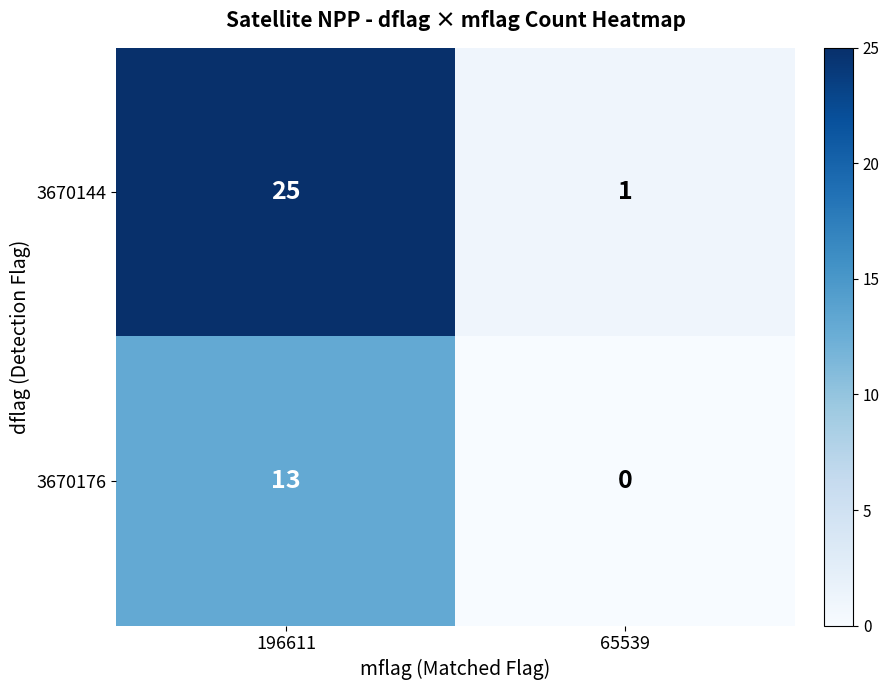

What is the spread (max minus min) of values at 196611?

12